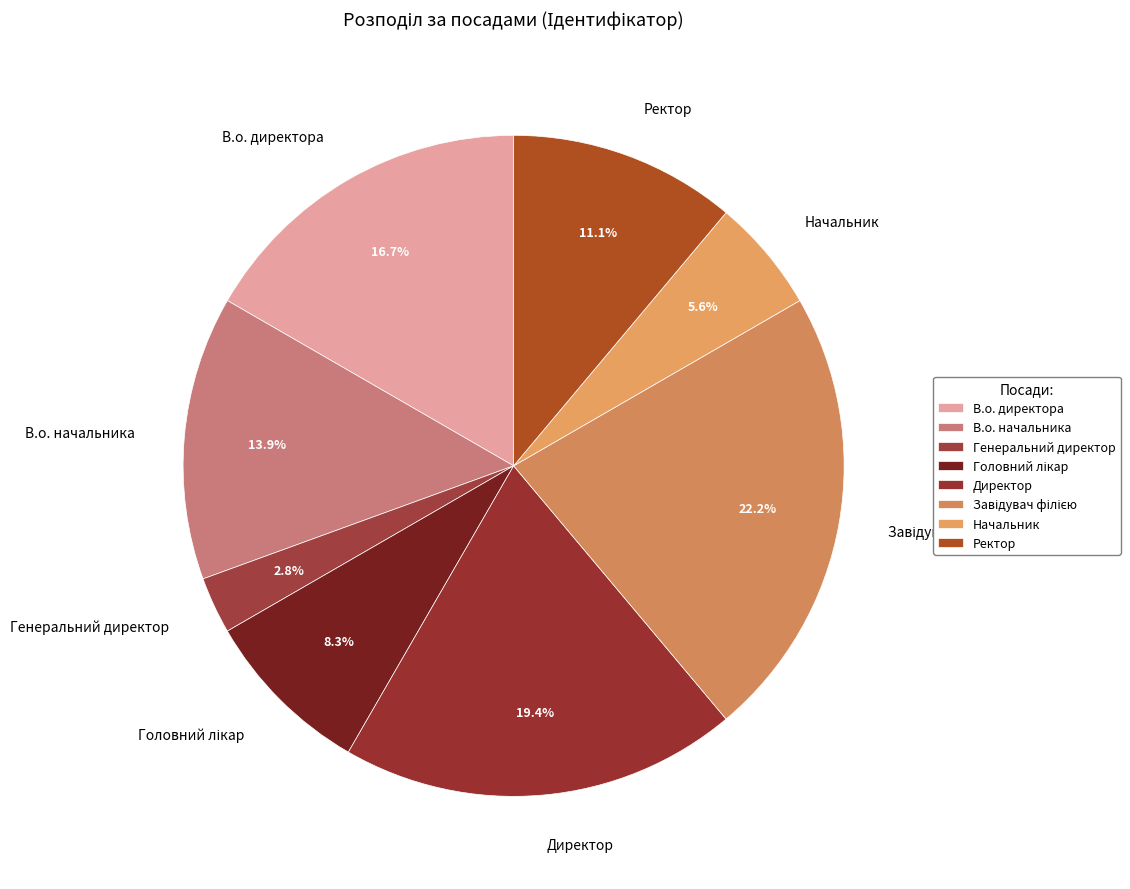

Which slice is the smallest?

Генеральний директор